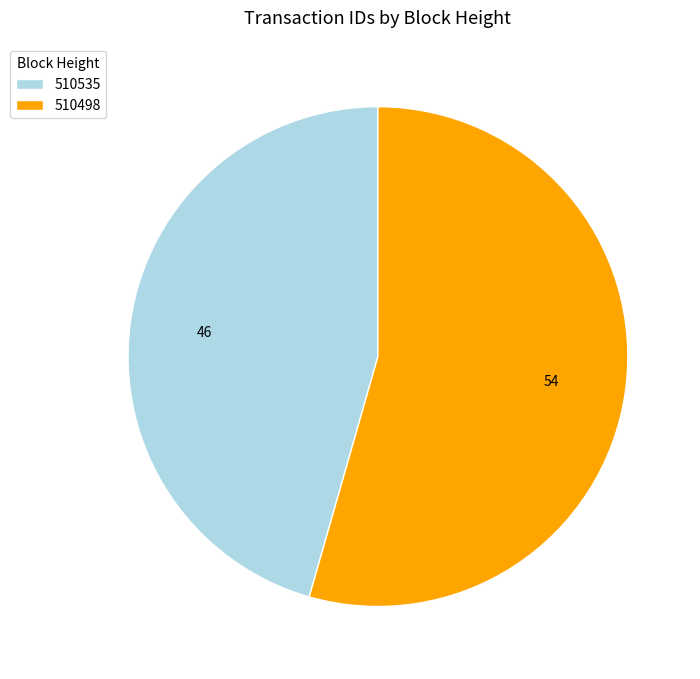

Approximately how many times larger is the value at 510535 compared to 510498?

0.8